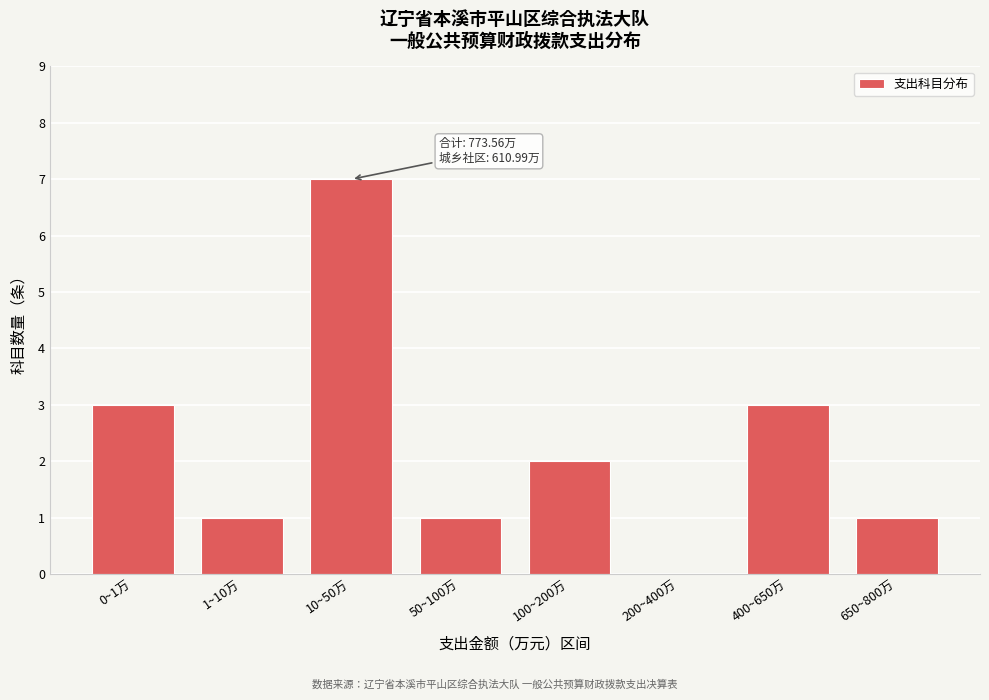

Reading left to right, transcribe all the data shown in this chart.

0~1万=3	1~10万=1	10~50万=7	50~100万=1	100~200万=2	200~400万=0	400~650万=3	650~800万=1